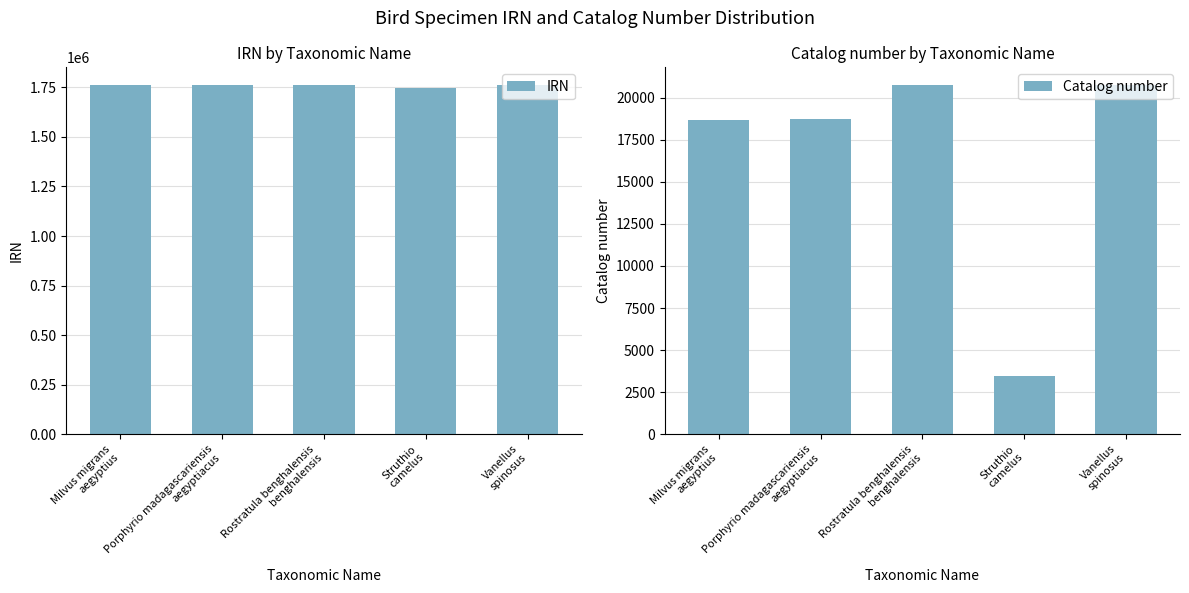

The value of Catalog number at Porphyrio madagascariensis
aegyptiacus is 3986. True or false?

False